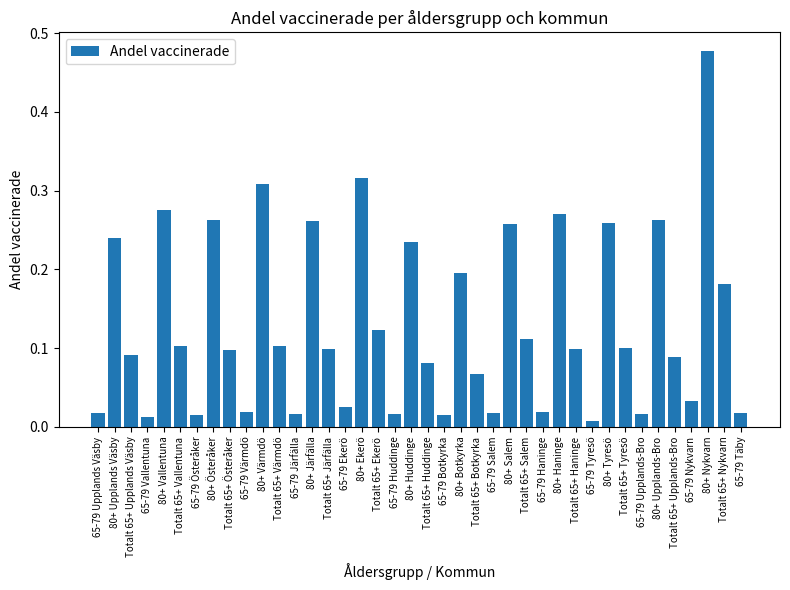

What is the sum of all values?

5.2